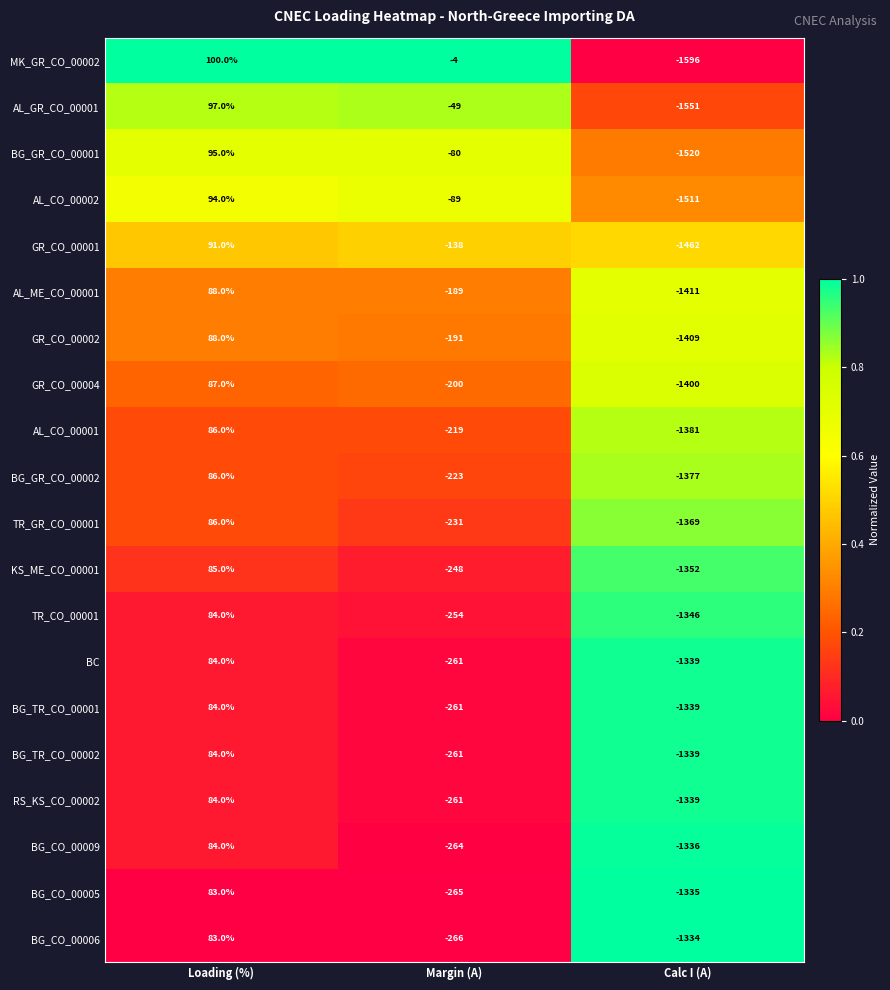

True or false: TR_CO_00001 has a value of -254 at Margin (A).

True